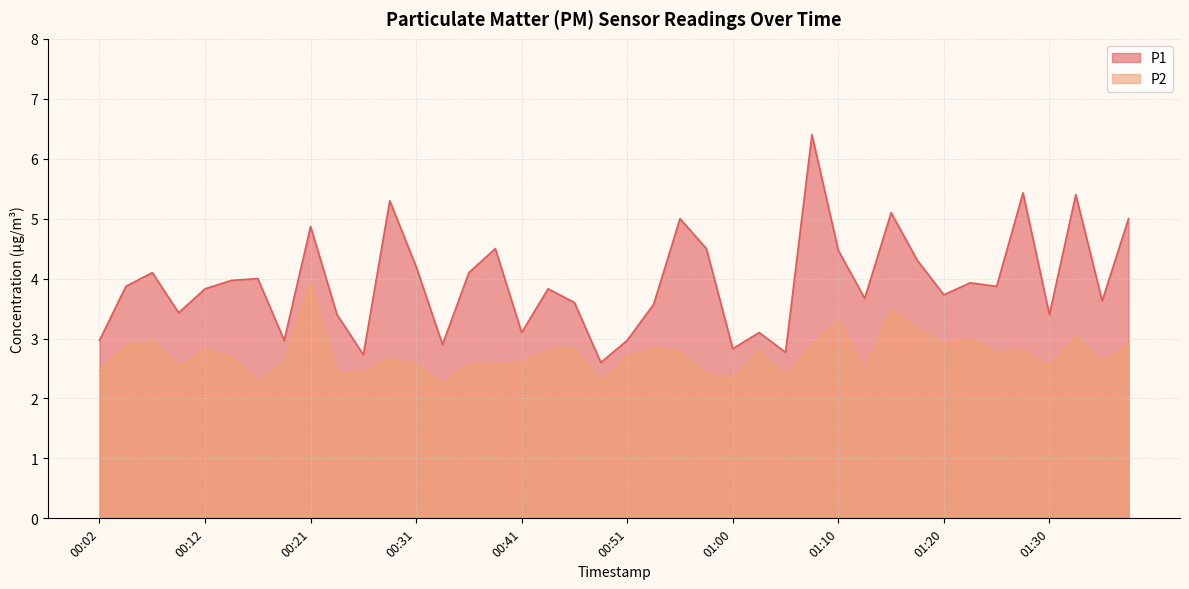

At which category is the sum across all series the highest?

01:08